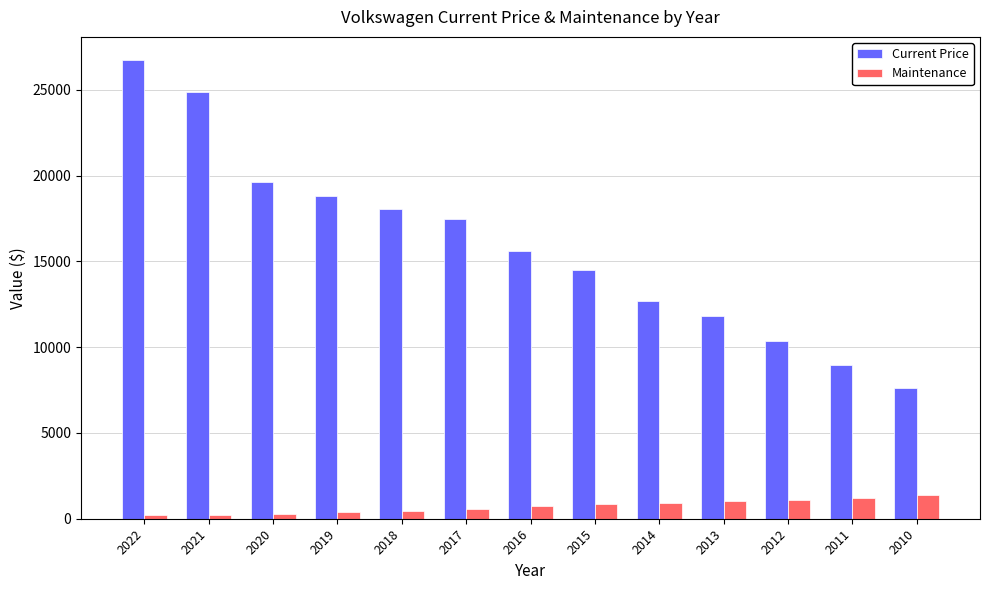

What is the value of the Maintenance bar at the 13th from the left?

1395